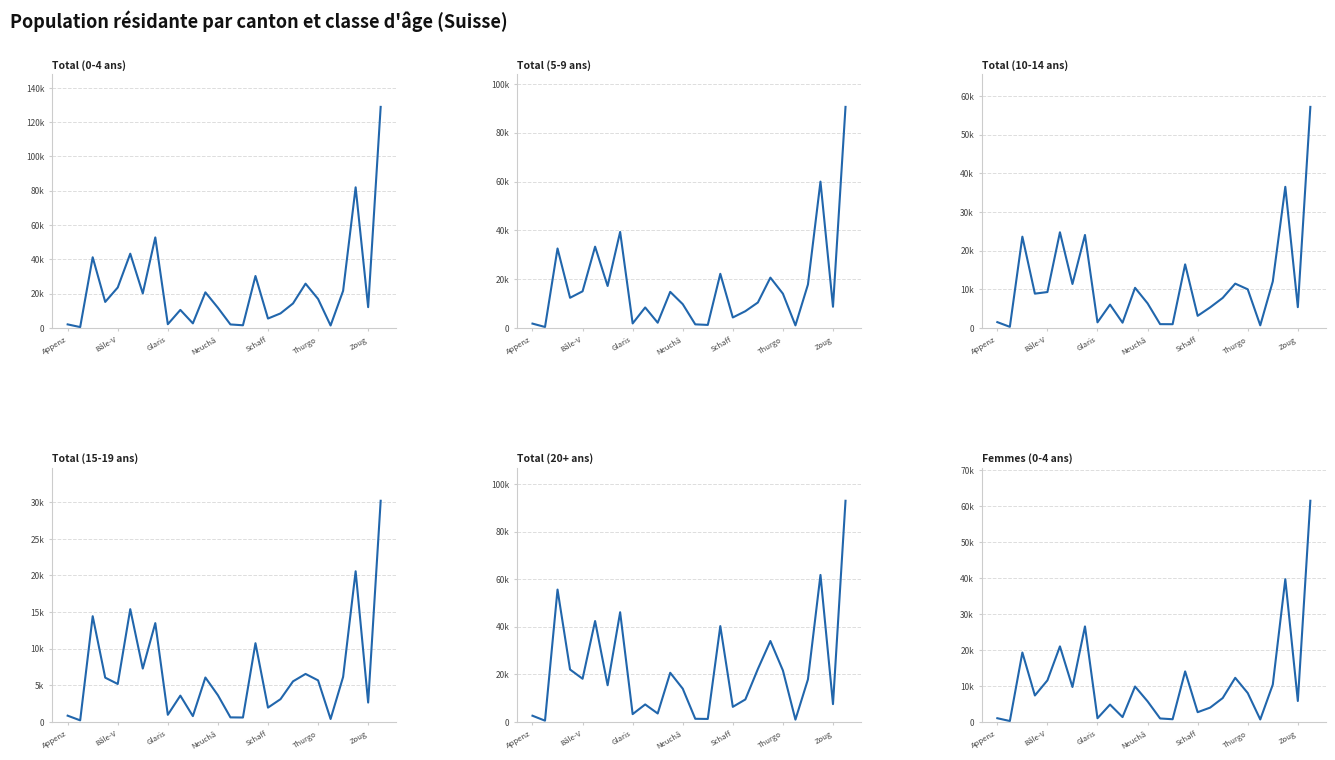

True or false: Total (0-4 ans) and Femmes (0-4 ans) intersect in this chart.

False